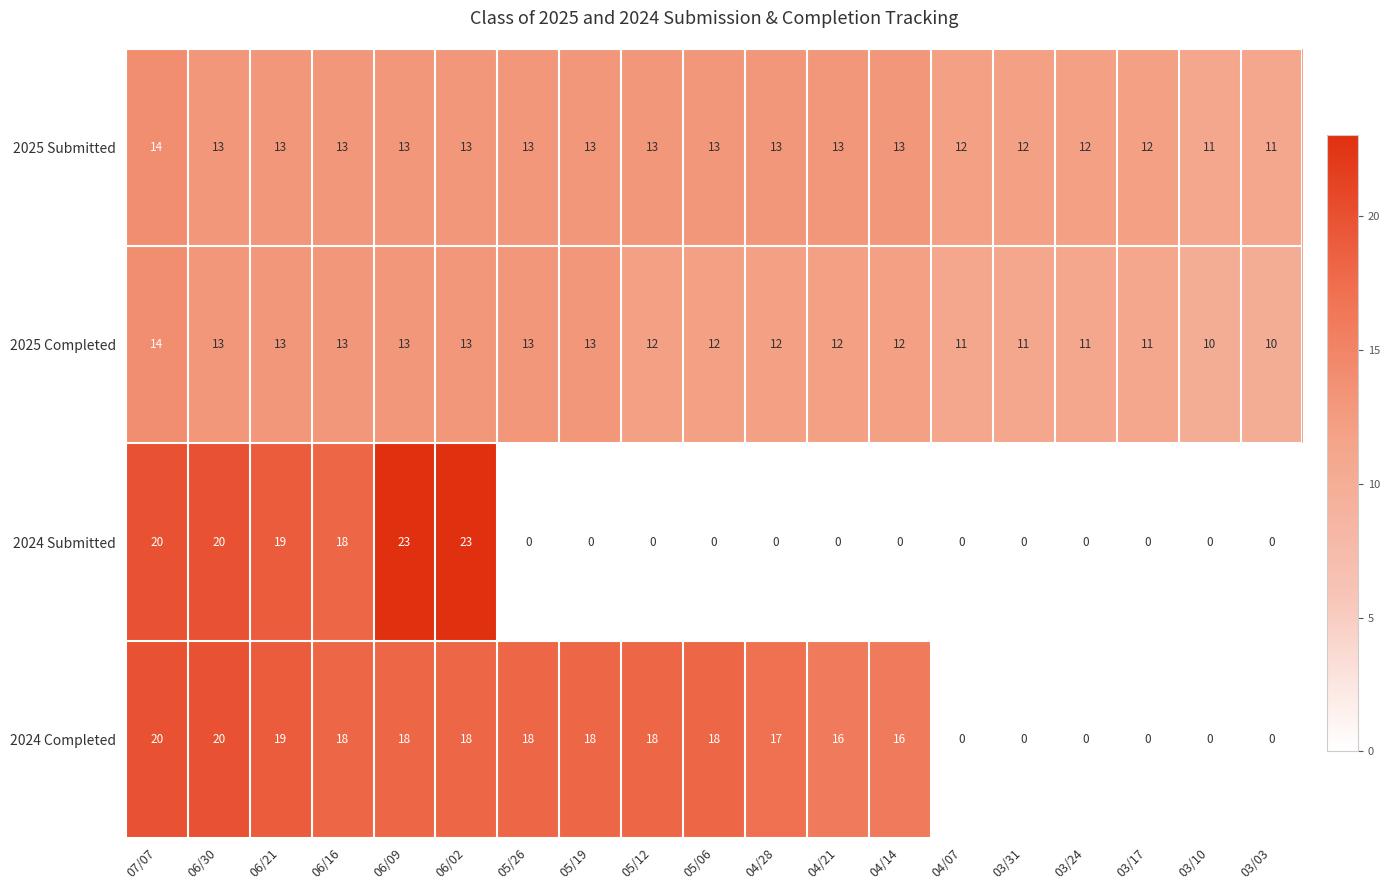

Which series has the largest range (max minus min)?

2024 Submitted